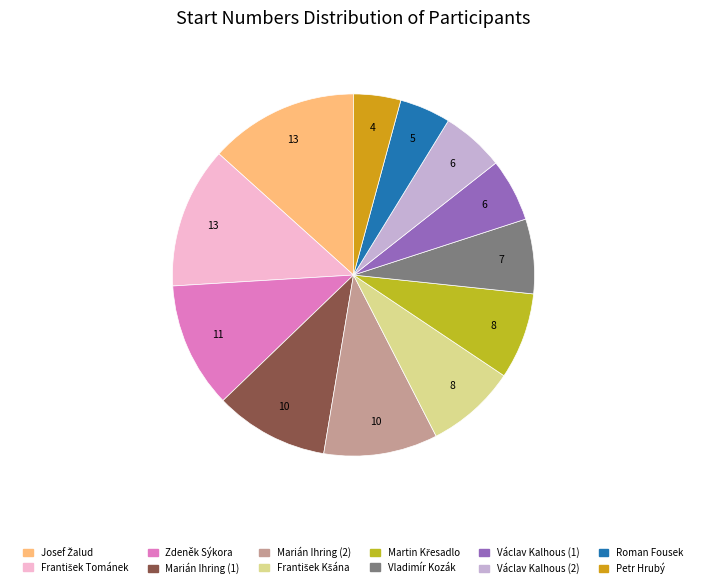

Is there any slice that represents more than half of the pie?

No